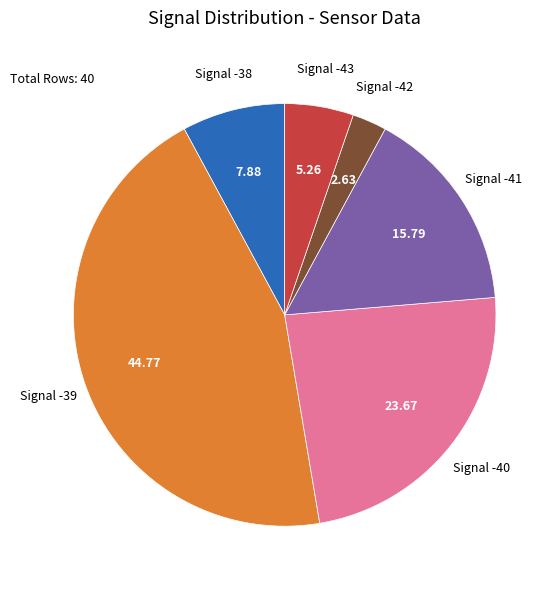

Is there a majority slice in this chart?

No